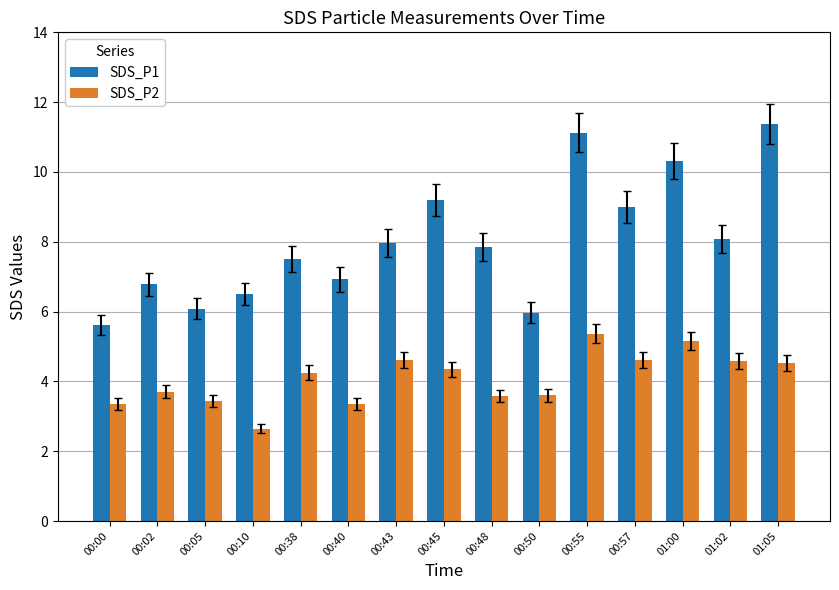

What is the average value of the SDS_P2 series?

4.1